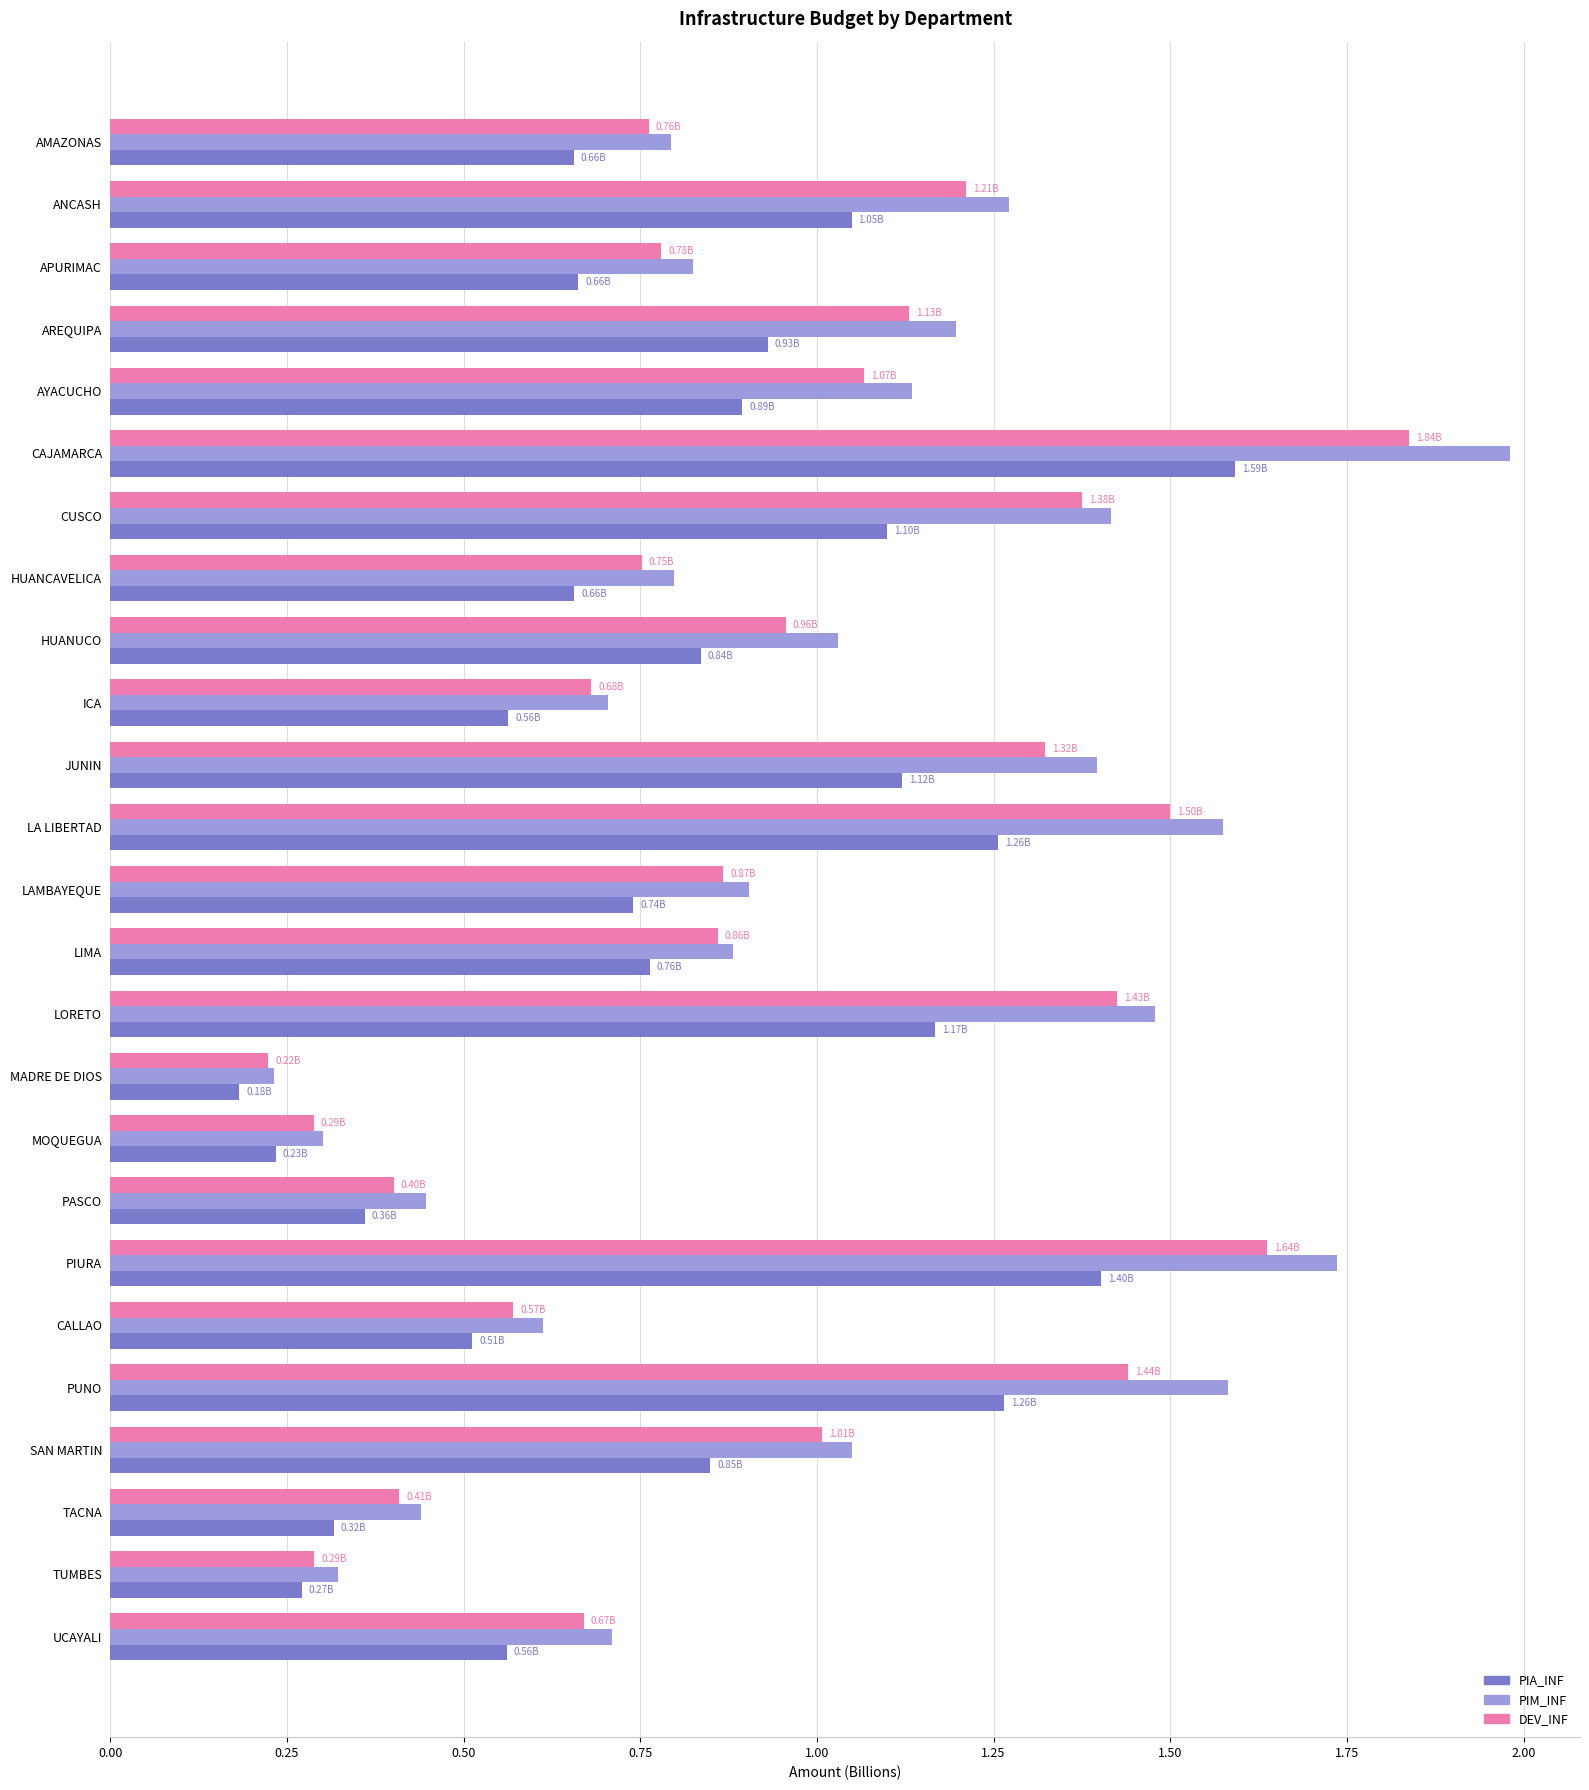

List the series in order of their peak value, highest first.

PIM_INF, DEV_INF, PIA_INF